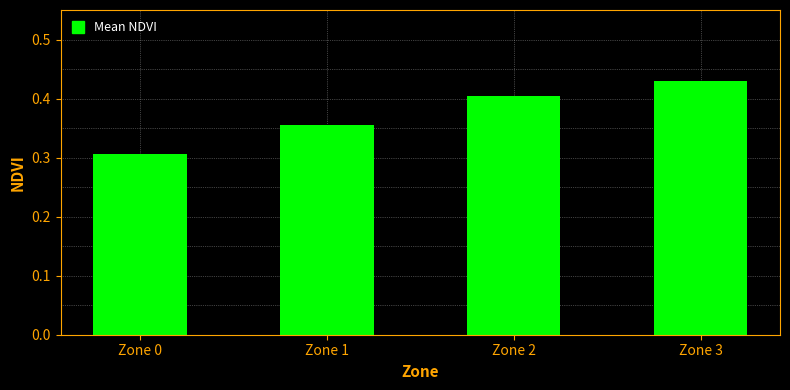

The value at Zone 2 is 0.7. True or false?

False